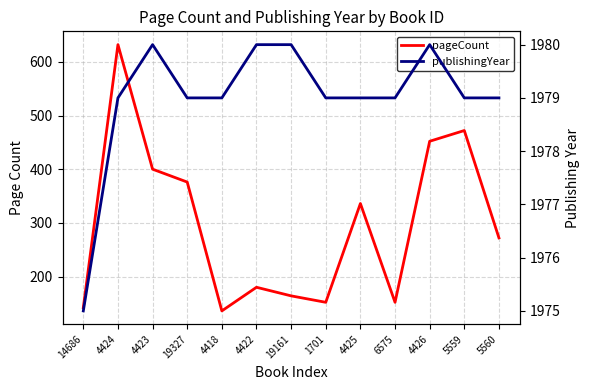

Rank the categories by pageCount value from lowest to highest.

4418, 14686, 1701, 6575, 19161, 4422, 5560, 4425, 19327, 4423, 4426, 5559, 4424